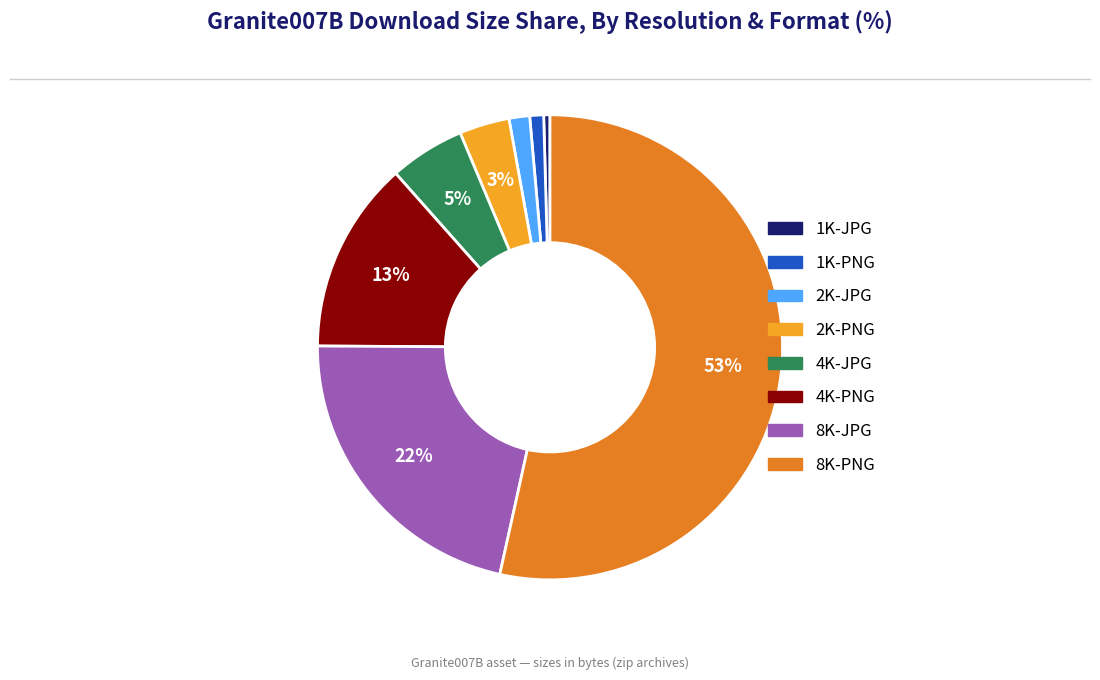

Is the sum of 1K-PNG and 4K-JPG greater than half?

No